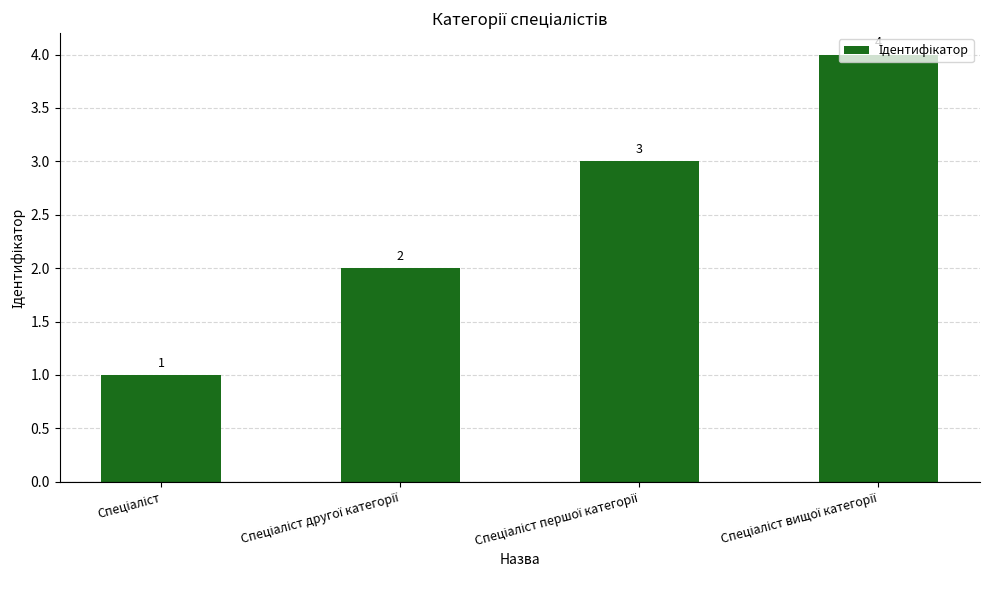

What is the difference between the maximum and minimum values?

3